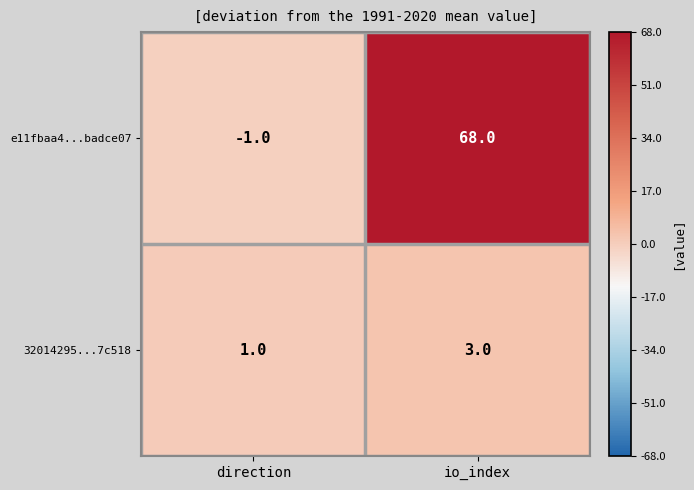

Which series has the largest range (max minus min)?

e11fbaa4...badce07